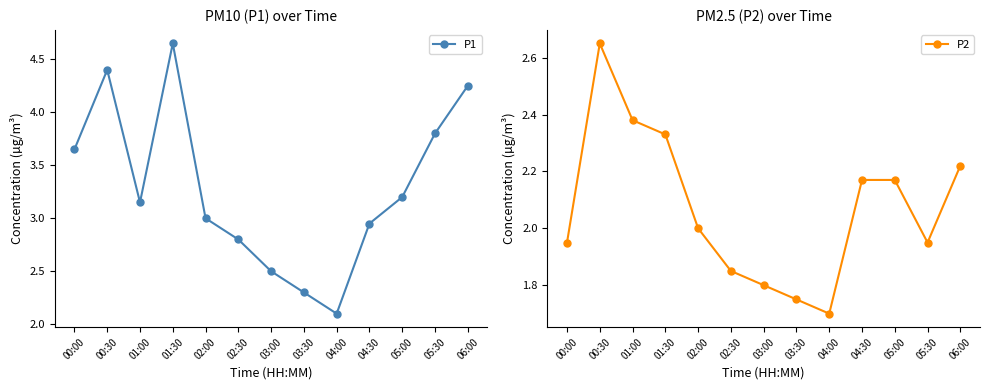

True or false: P1 and P2 intersect in this chart.

False